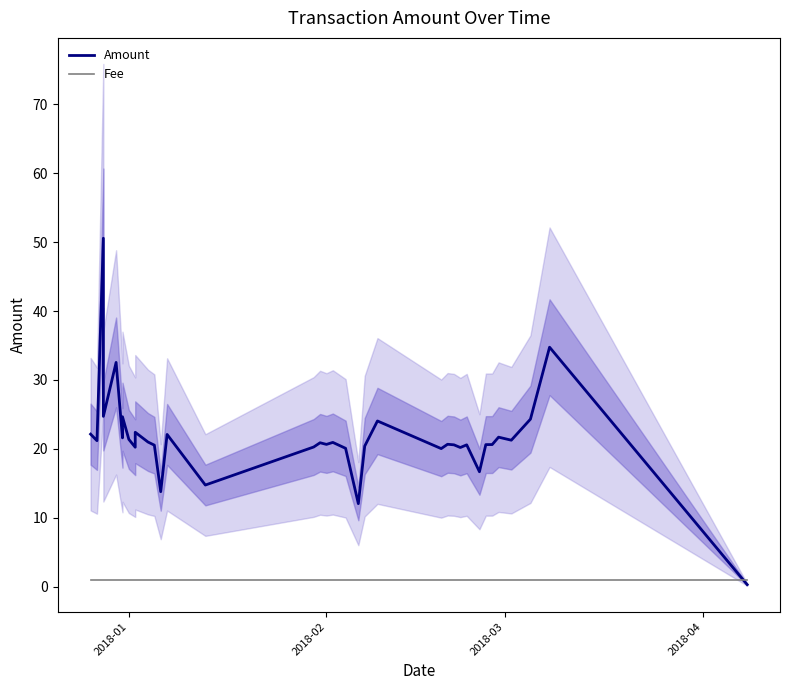

Is the value of Amount at 13 greater than the value of Fee at 35?

Yes